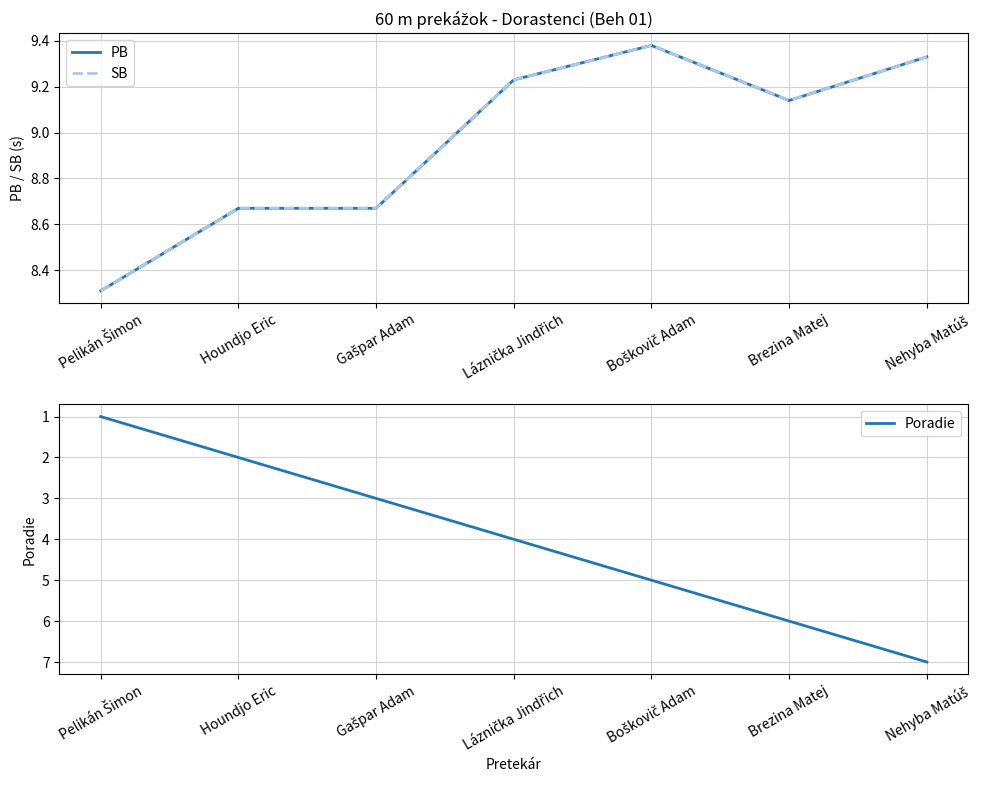

How many categories are shown in the chart?

7